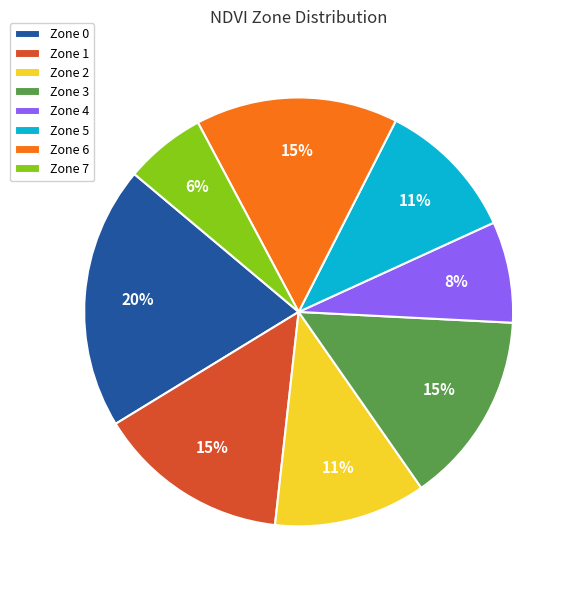

Which slice is the largest?

Zone 0